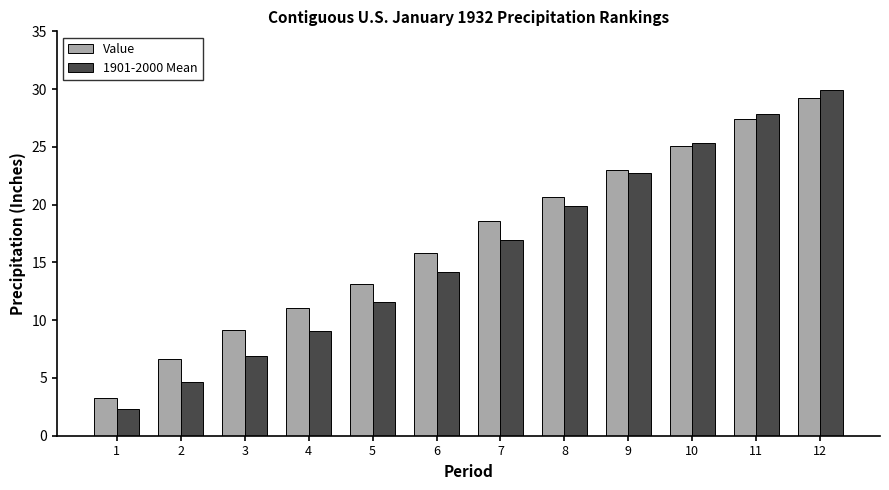

How many groups of bars are there?

12